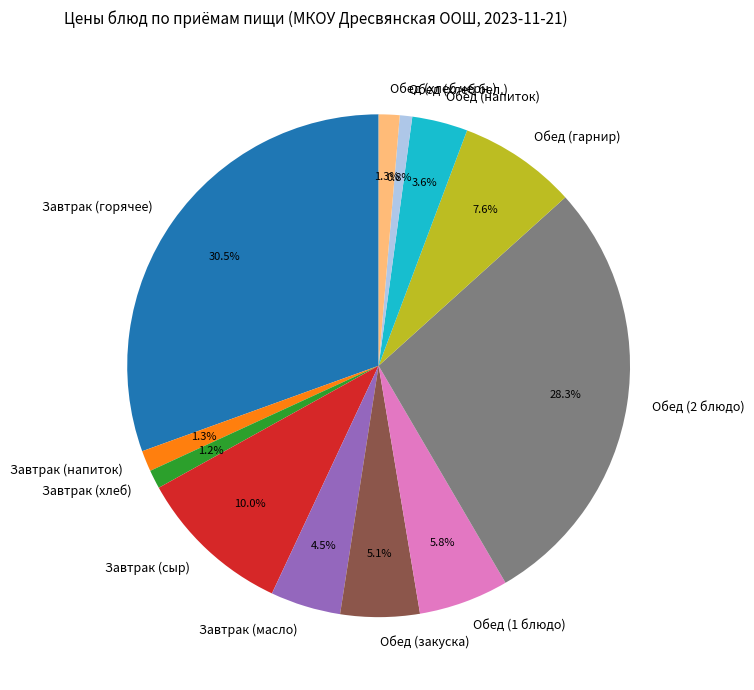

What percentage is NOT represented by Обед (1 блюдо)?

94.2%